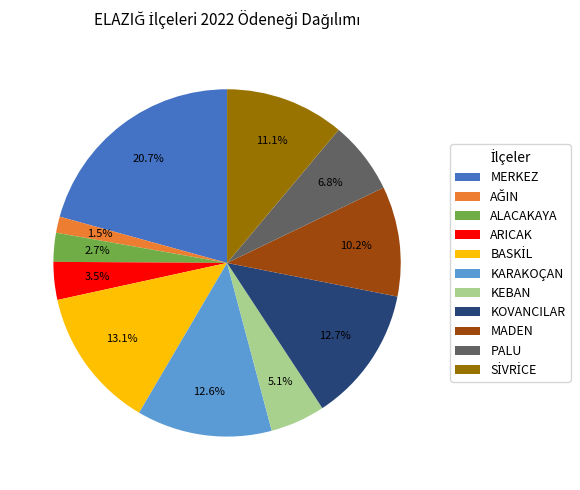

Count the number of slices in the pie.

11